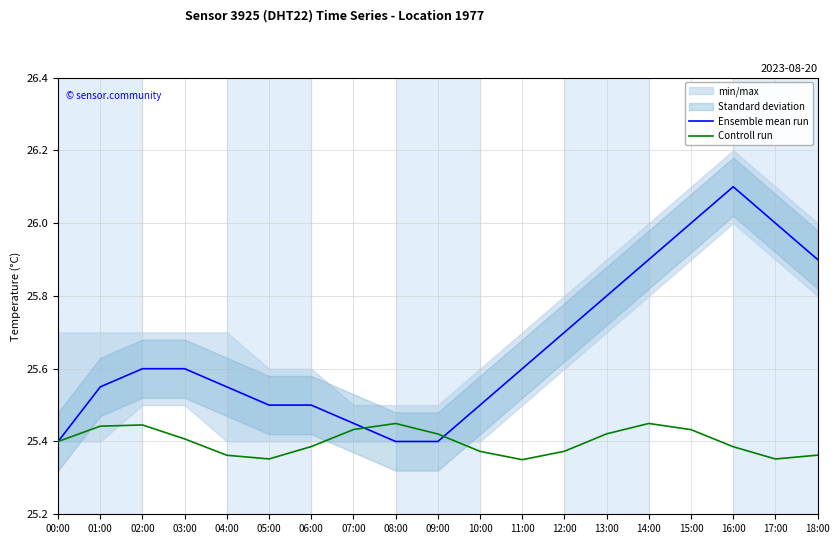

Count the Controll run values in the range 25 to 26.

19